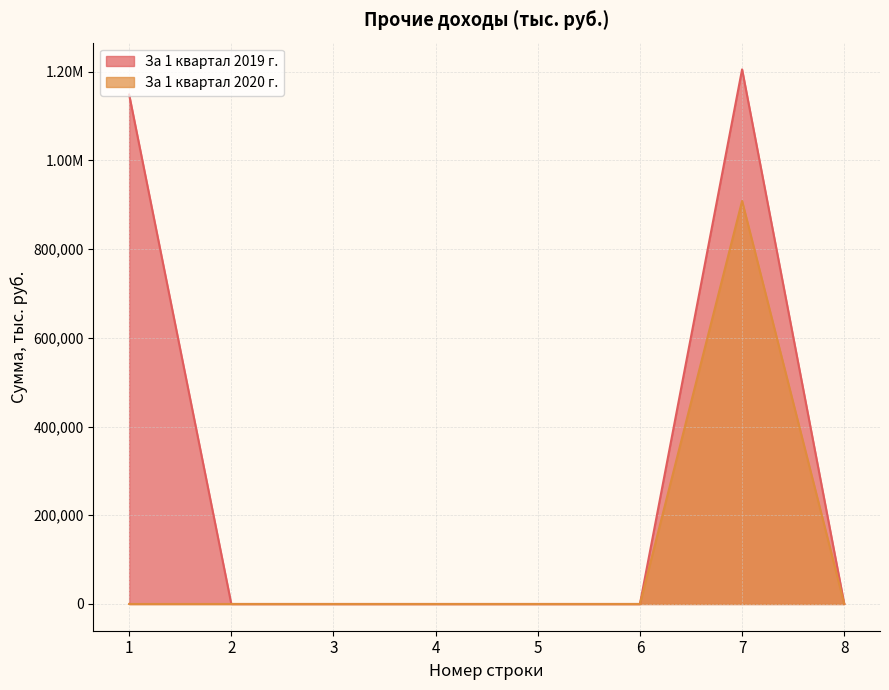

What are all the series names shown in the legend?

За 1 квартал 2019 г., За 1 квартал 2020 г.